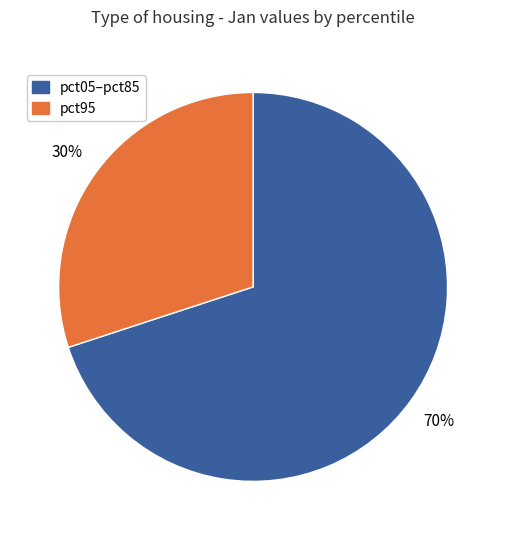

What is the smallest slice in the pie chart?

pct95